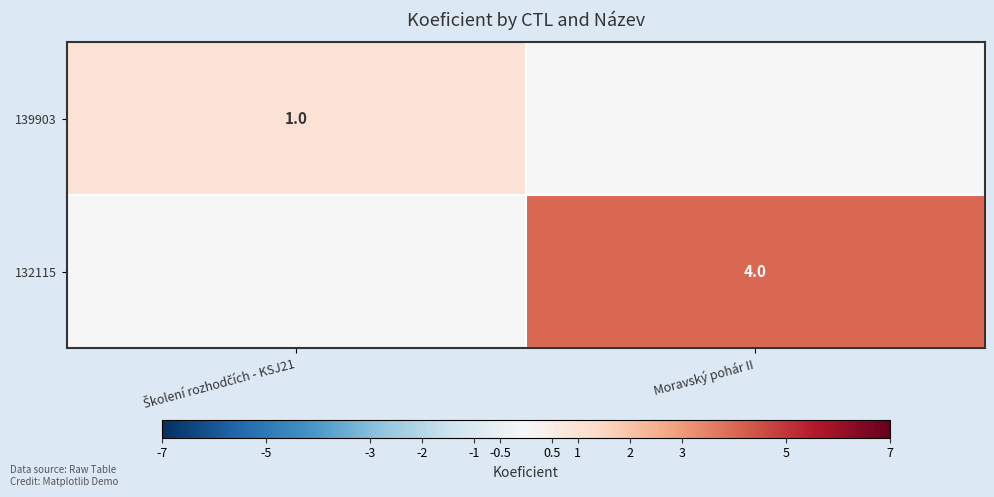

Is it true that 132115 equals 6 at Moravský pohár II?

False